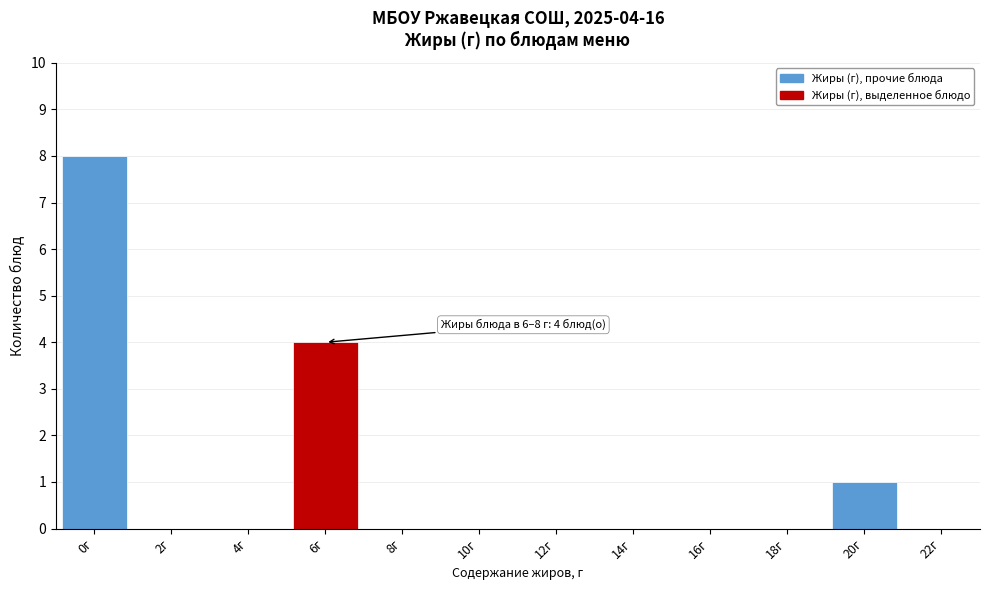

Reading left to right, list all the values displayed in this chart.

0г=8	2г=0	4г=0	6г=4	8г=0	10г=0	12г=0	14г=0	16г=0	18г=0	20г=1	22г=0